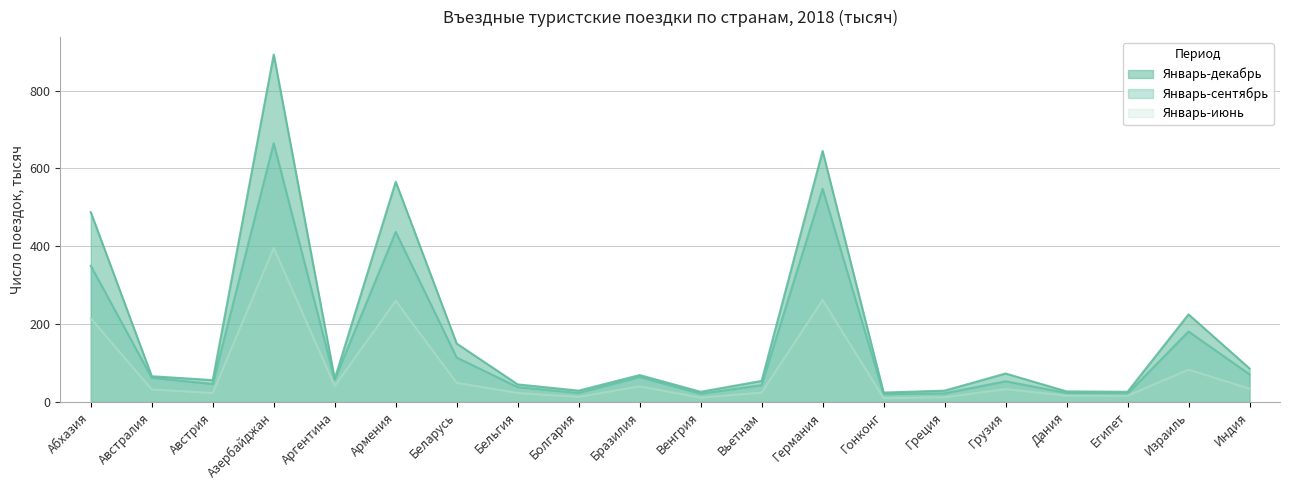

What is the total value across all series at Азербайджан?

1954